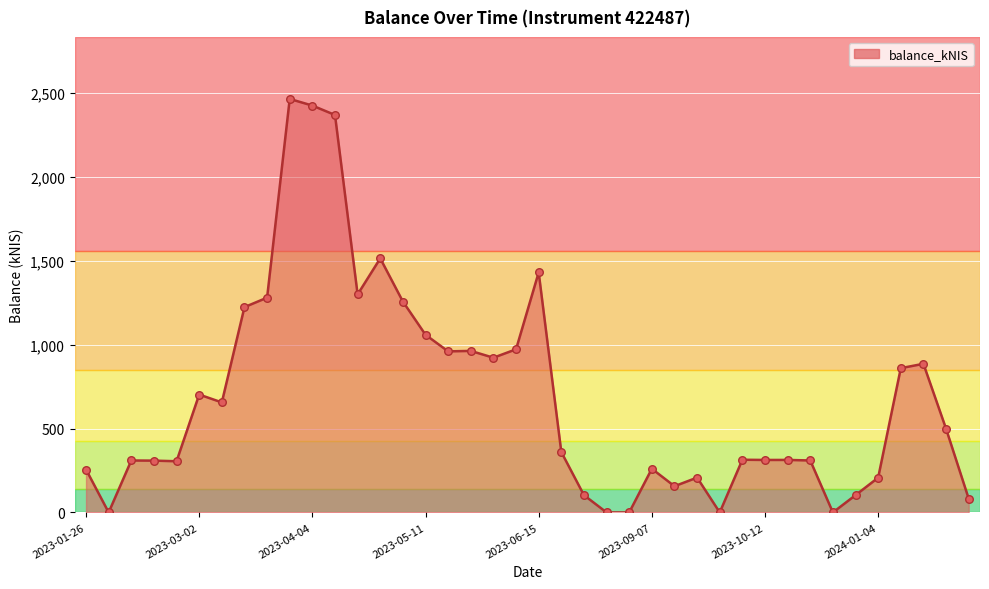

What is the maximum value shown in the chart?

2465.7